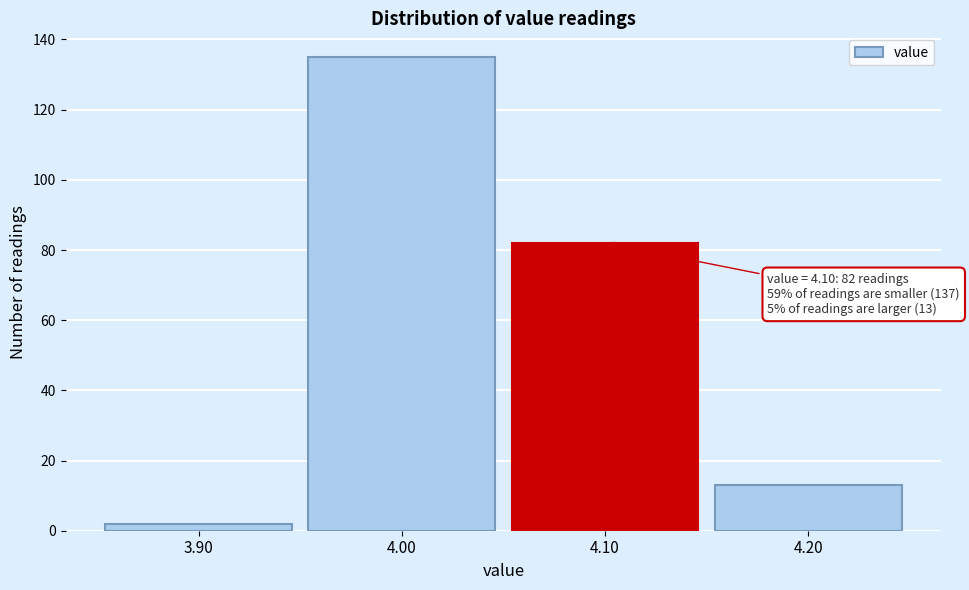

Which range on the x-axis has the tallest bar?

3.95 to 4.05